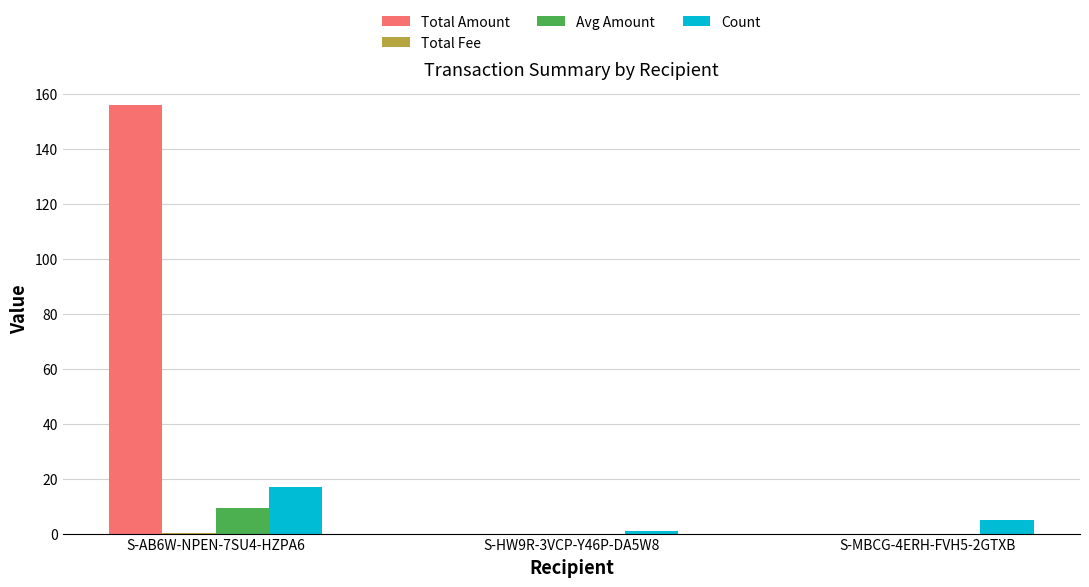

How many groups of bars are there?

3